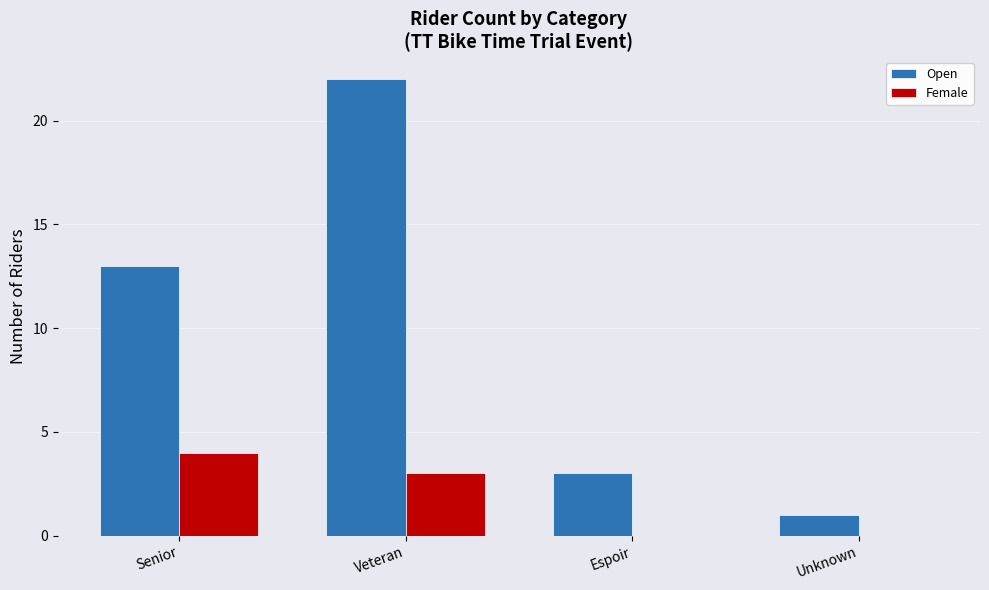

Between Senior and Veteran, which series saw the biggest shift?

Open